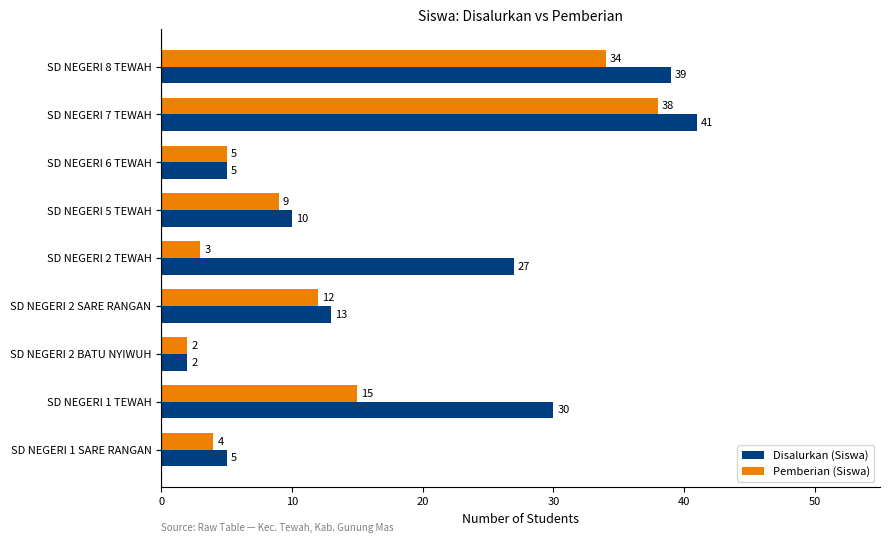

List the series in order of their peak value, lowest first.

Pemberian (Siswa), Disalurkan (Siswa)